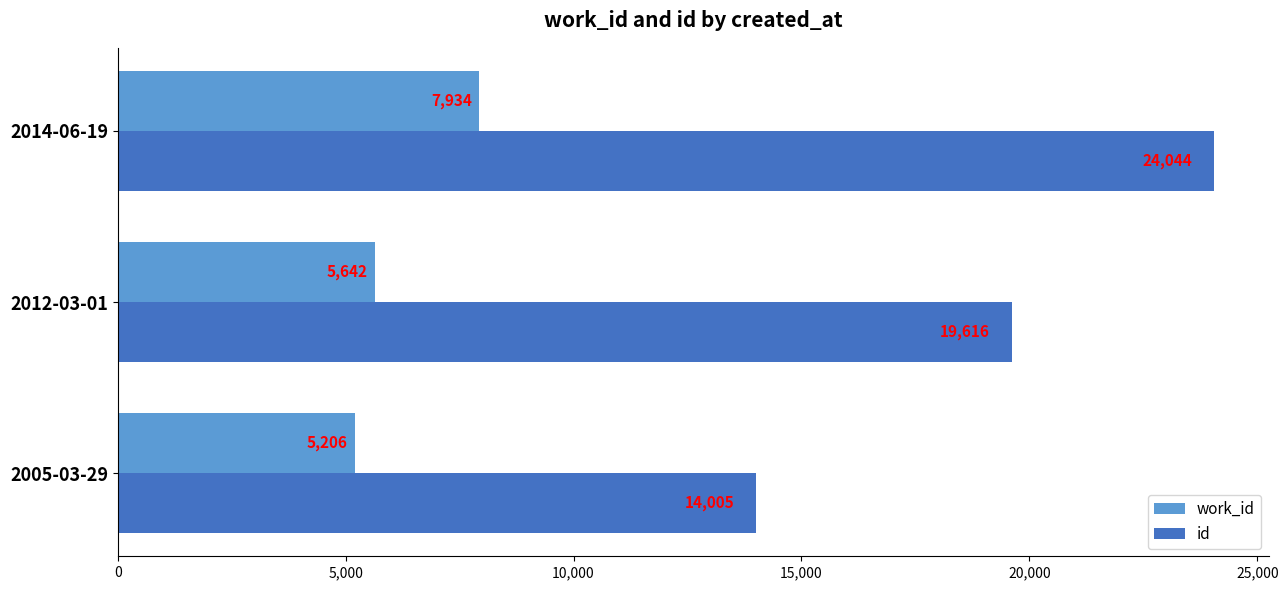

What is the approximate value of work_id at 2005-03-29, to the nearest 50?

5200